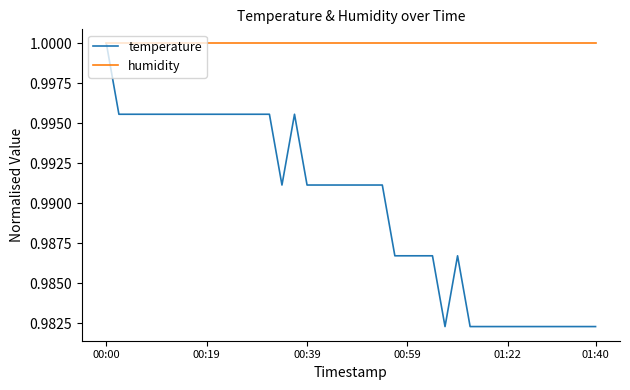

Which series has the widest spread of values?

temperature